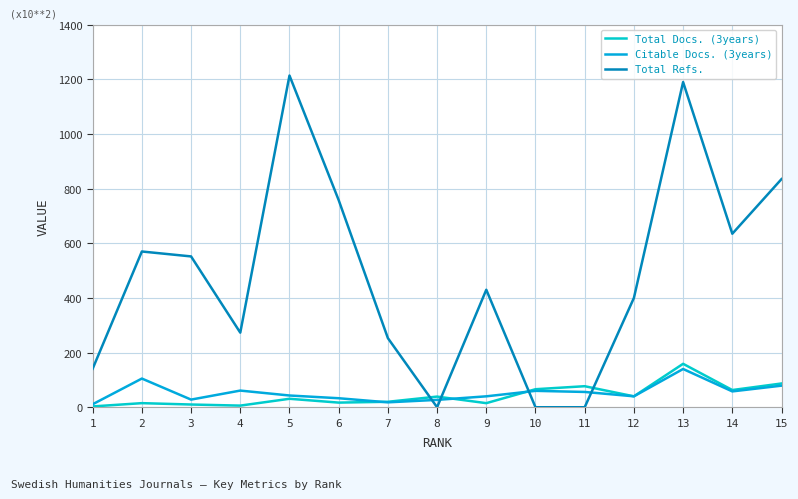

At which label does Total Refs. first exceed 430?

2